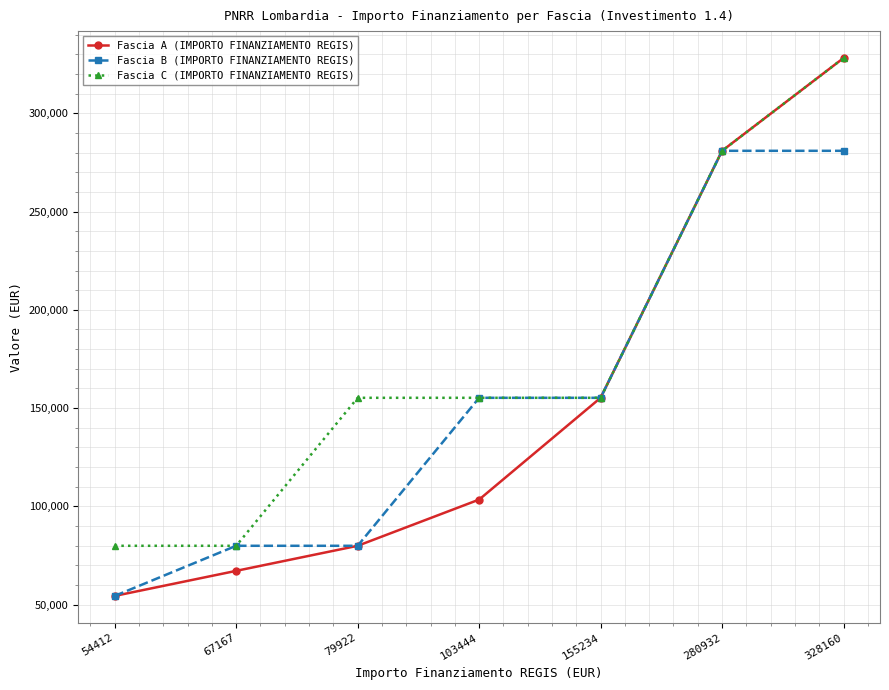

Which label corresponds to the smallest value in the chart?

54412